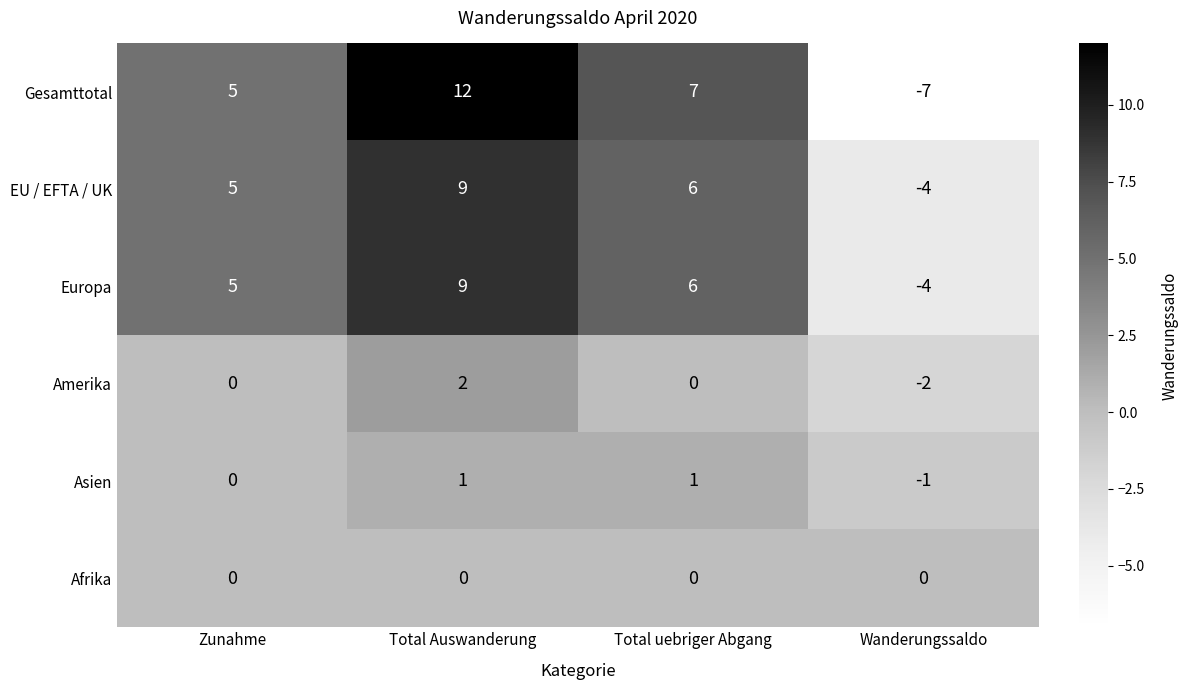

The value of Amerika at Total Auswanderung is 2. True or false?

True